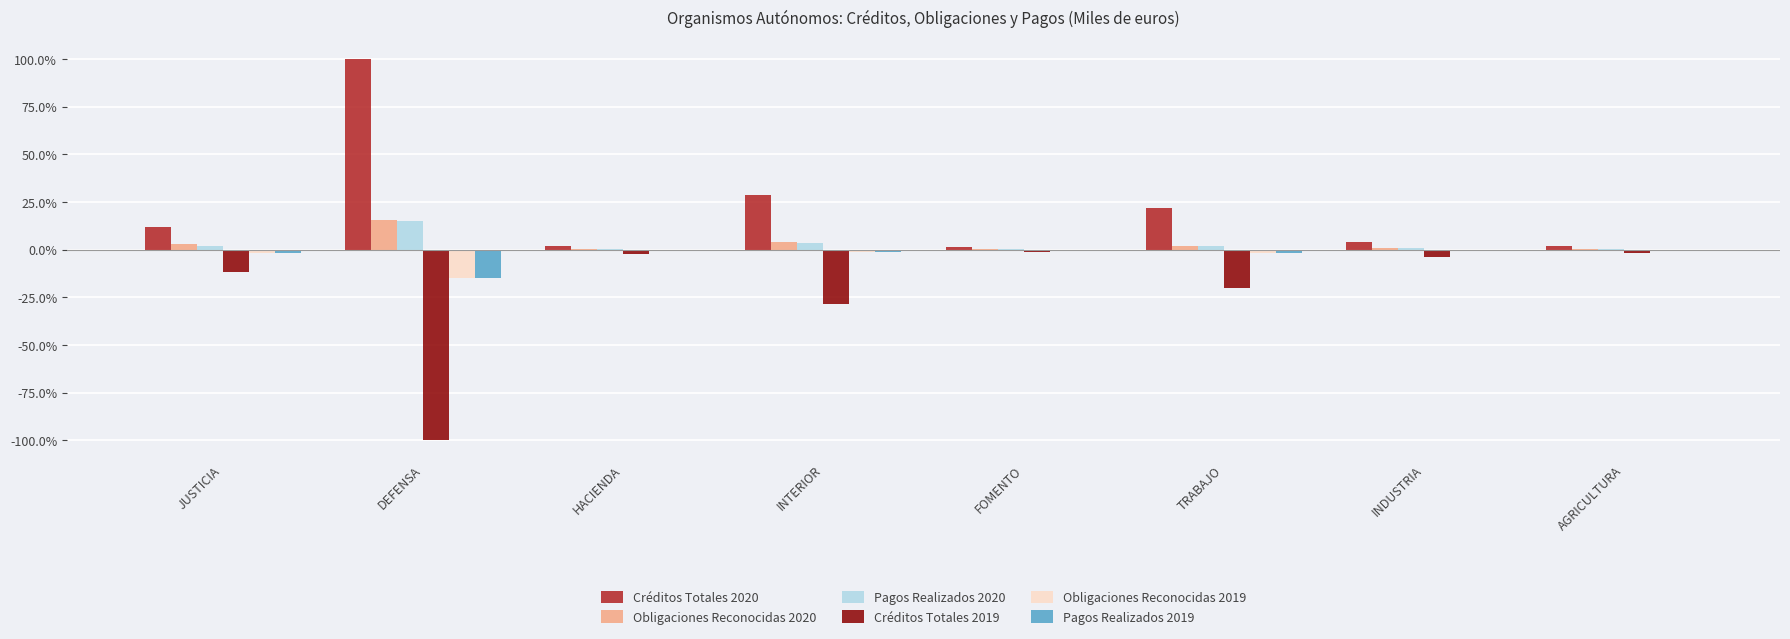

Does the chart contain stacked bars?

No